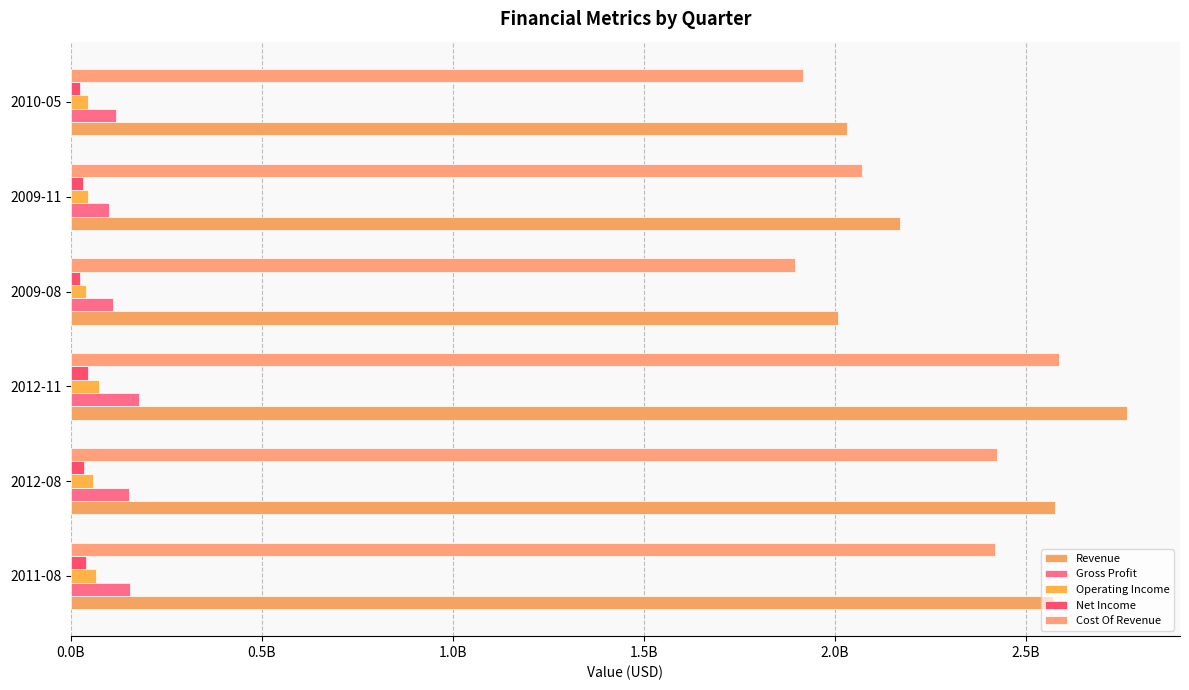

Reading right to left, extract all data points from this chart.

Revenue: 2032812000	2171089000	2007163000	2765066000	2576948000	2572133000
Gross Profit: 116667000	99720000	111135000	179100000	151929000	153753000
Operating Income: 43434000	43972000	39279000	74652000	57051000	66518000
Net Income: 24844000	30300000	23080000	43640000	35139000	39036000
Cost Of Revenue: 1916145000	2071369000	1896028000	2585966000	2425019000	2418380000